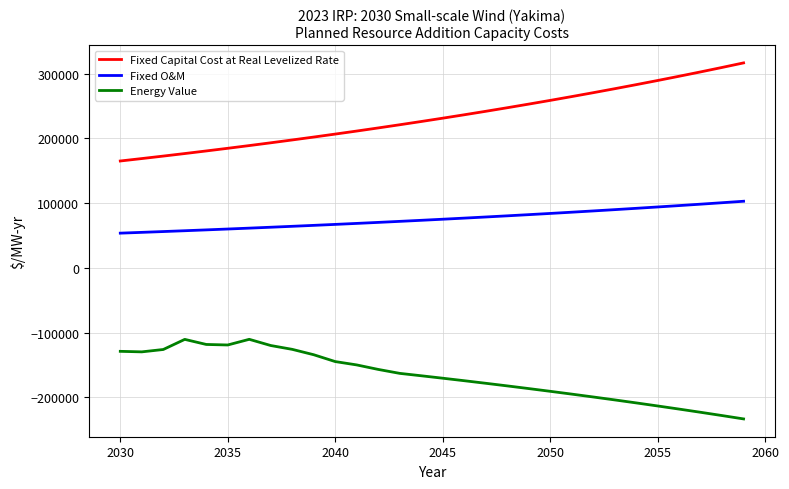

True or false: Energy Value and Fixed Capital Cost at Real Levelized Rate intersect in this chart.

False